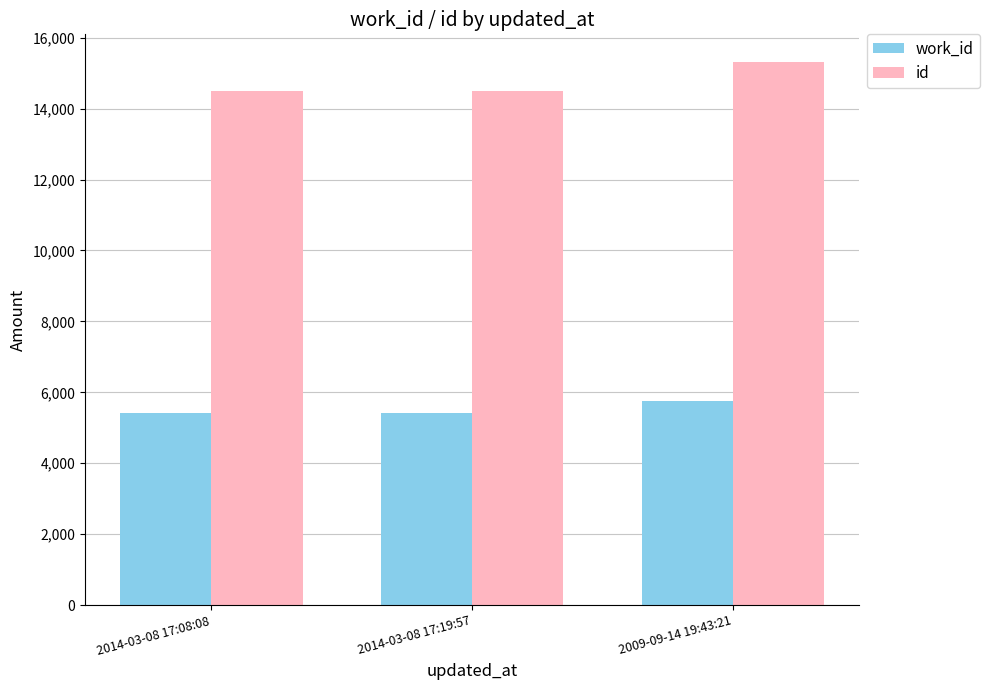

How many bars are there in each group?

2